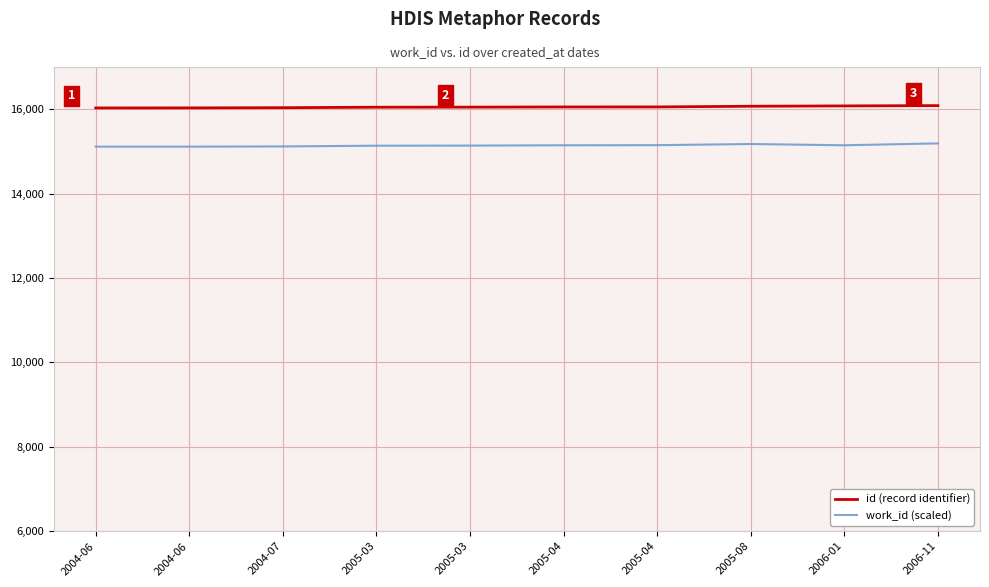

What are all the series names shown in the legend?

id (record identifier), work_id (scaled)